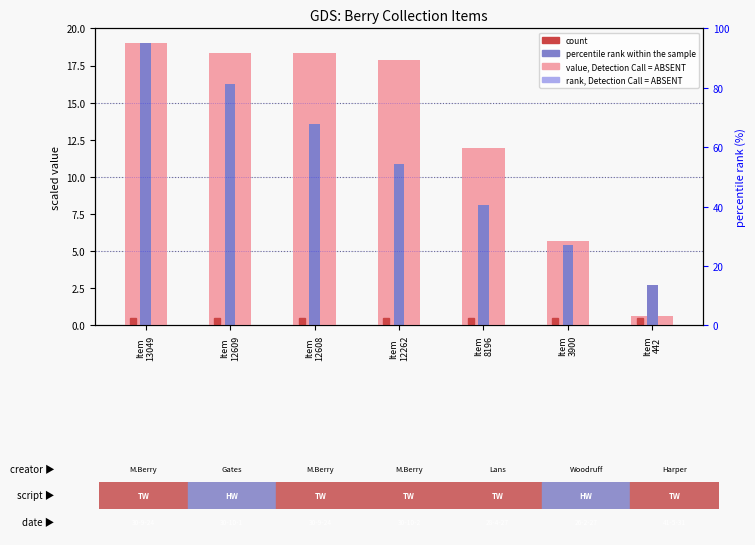

Are the bars horizontal?

No